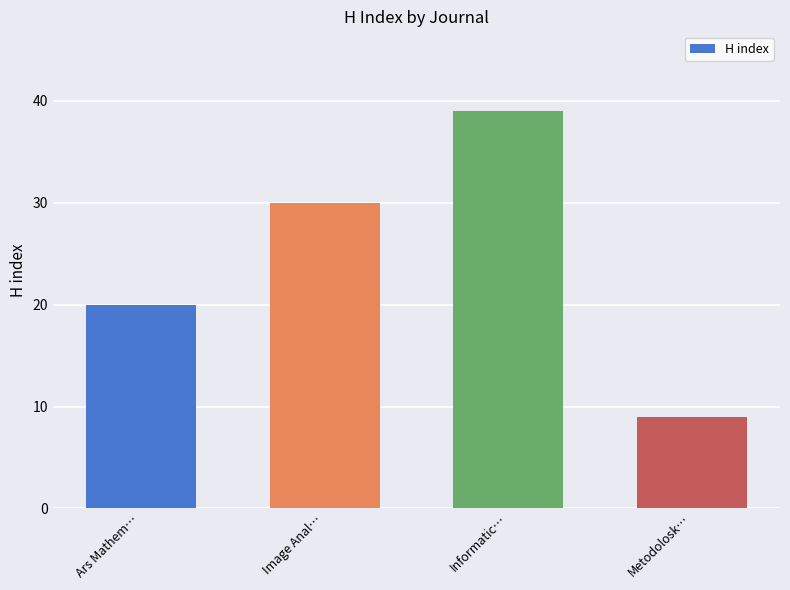

The chart shows a value of 20 at Ars Mathem…. True or false?

True